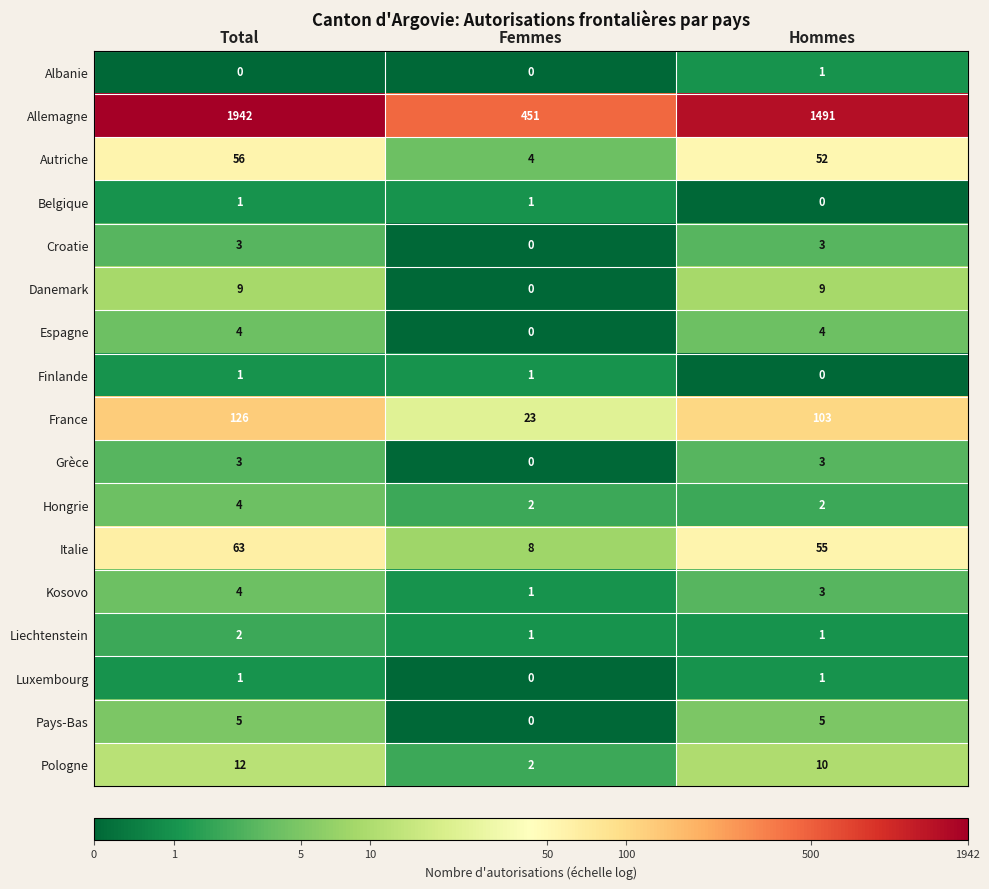

Count the Luxembourg values in the range 0 to 1.

3